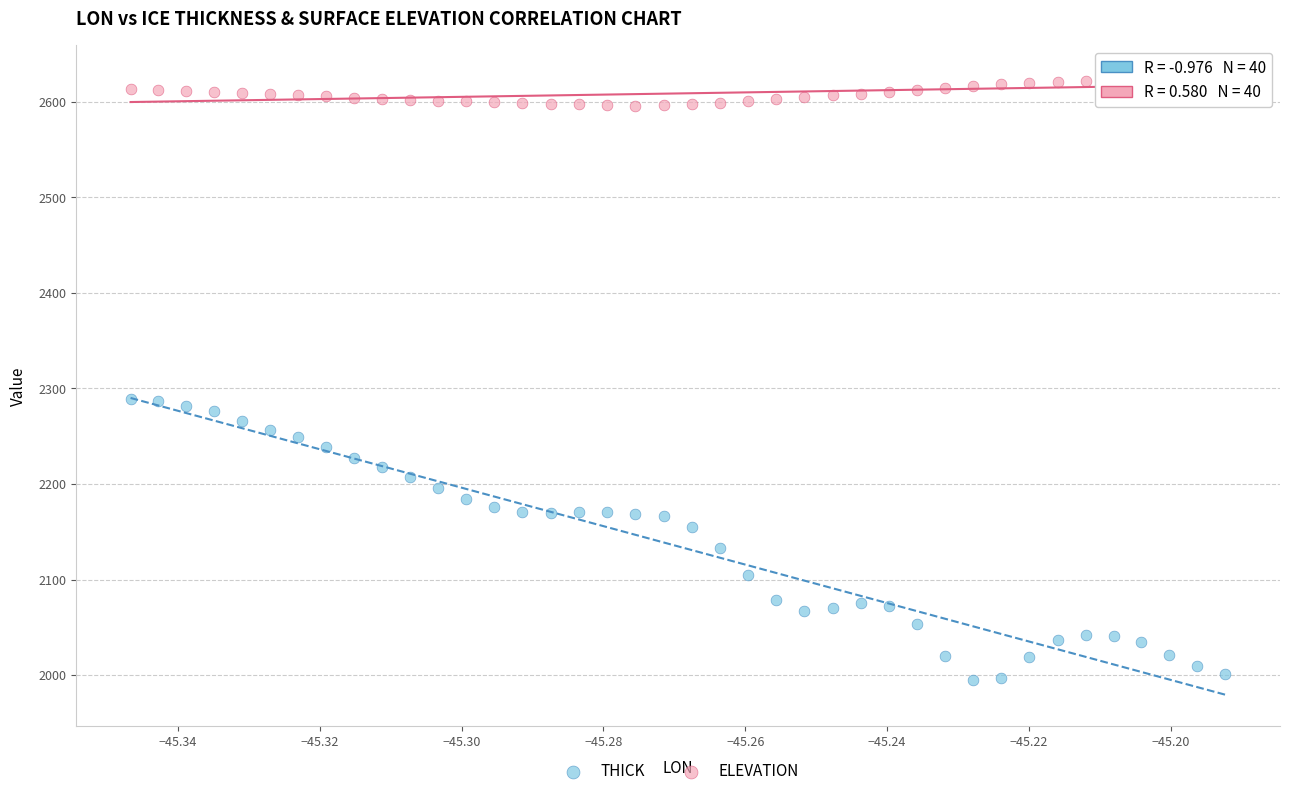

Which series has the largest Y range (max minus min)?

THICK